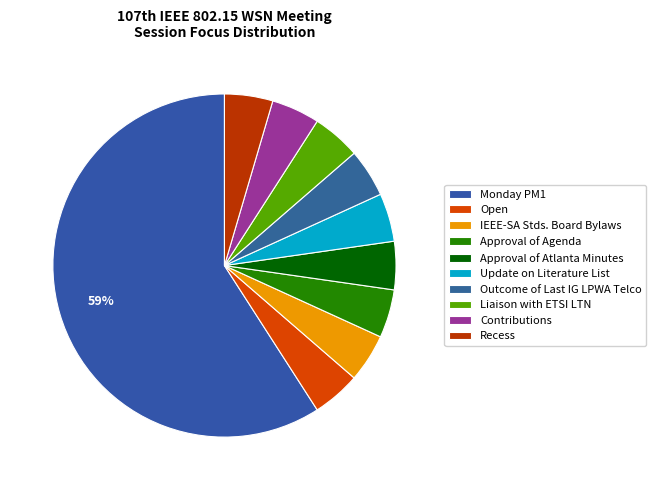

How many segments does this pie chart have?

10